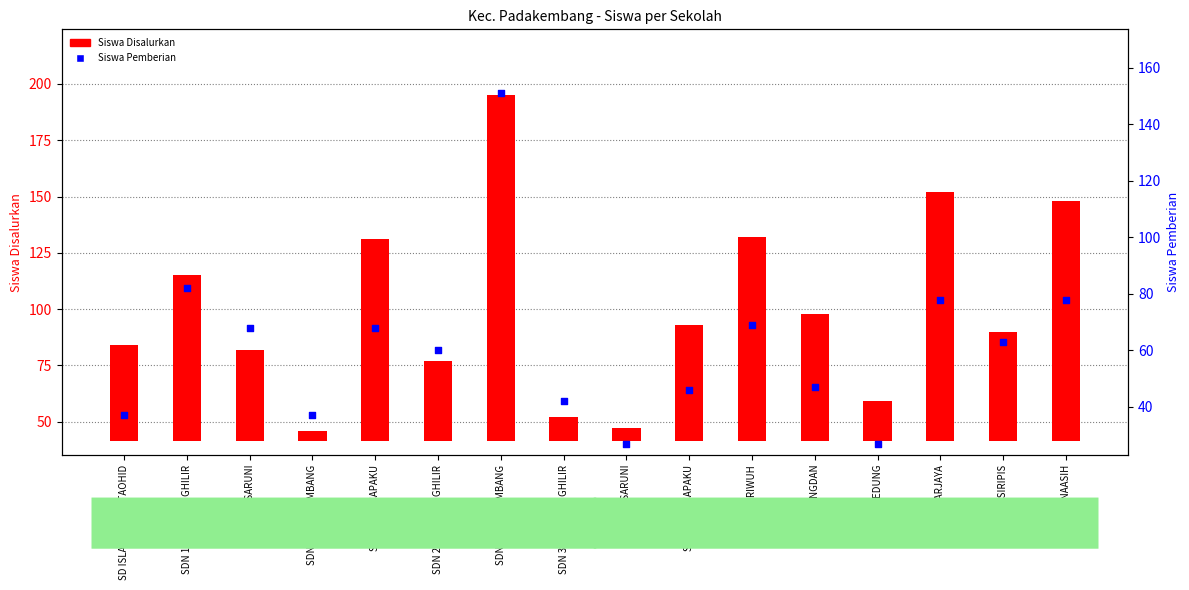

Is the value of Siswa Pemberian at SDN 1 CISARUNI greater than the value of Siswa Disalurkan at SDN SIRNAASIH?

No